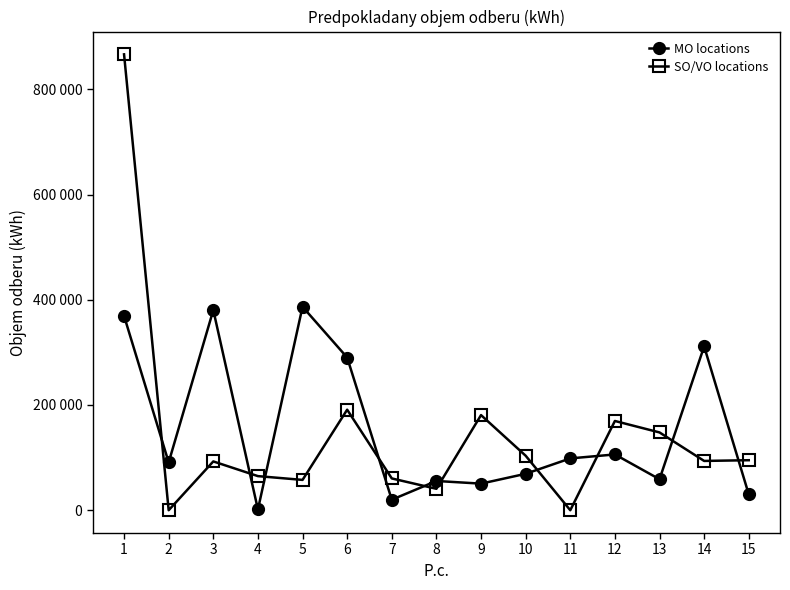

Read the SO/VO locations value at 4, to the nearest 10.

64830